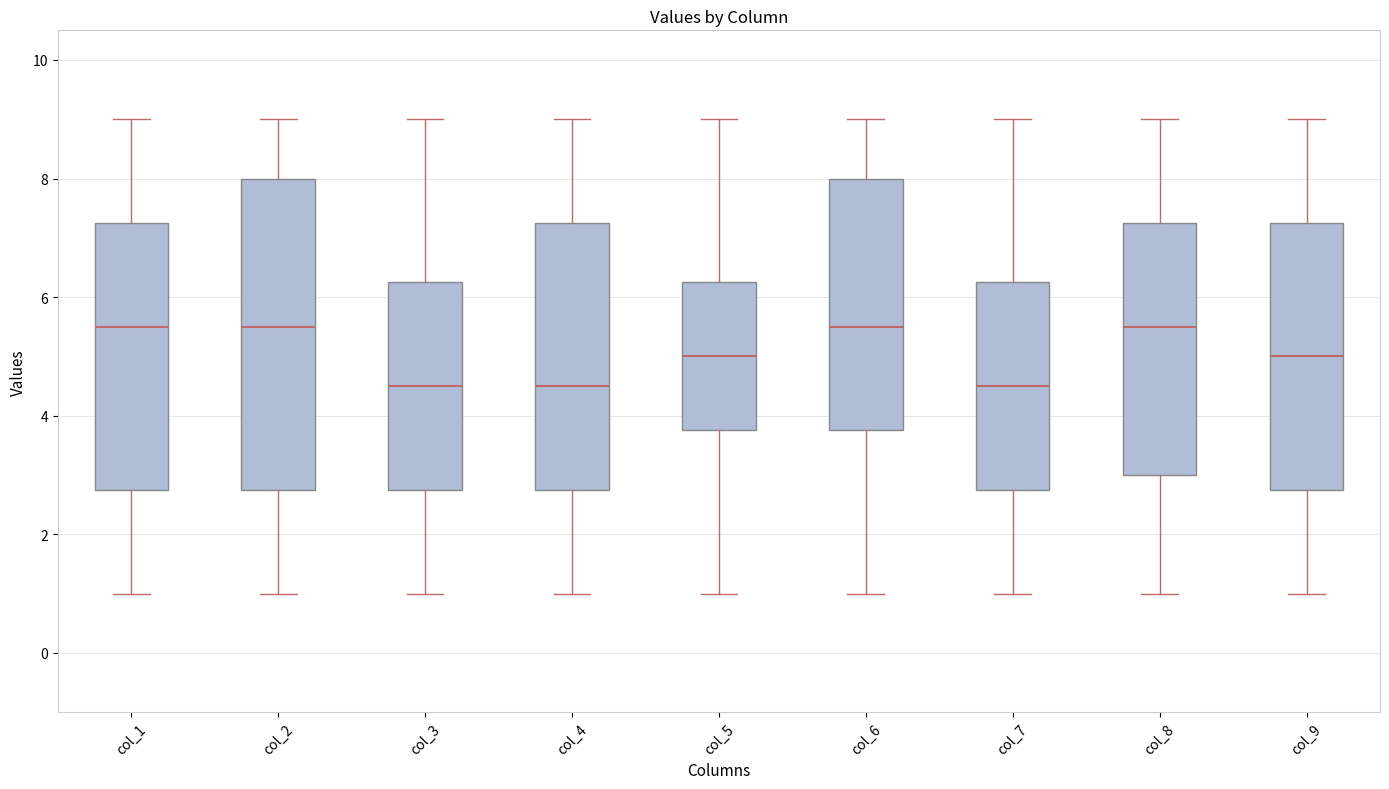

Reading left to right, transcribe this box plot: for each box, give where its median line is, the range the box spans, and where its two whiskers end, as read against the y-axis. The values are not printed on the chart, so give them approximately, as read against the axis.

col_1: median 5.6, box 2.8 to 7.2, whiskers 1.0 to 9.0
col_2: median 5.6, box 2.8 to 8.0, whiskers 1.0 to 9.0
col_3: median 4.6, box 2.8 to 6.2, whiskers 1.0 to 9.0
col_4: median 4.6, box 2.8 to 7.2, whiskers 1.0 to 9.0
col_5: median 5.0, box 3.8 to 6.2, whiskers 1.0 to 9.0
col_6: median 5.6, box 3.8 to 8.0, whiskers 1.0 to 9.0
col_7: median 4.6, box 2.8 to 6.2, whiskers 1.0 to 9.0
col_8: median 5.6, box 3.0 to 7.2, whiskers 1.0 to 9.0
col_9: median 5.0, box 2.8 to 7.2, whiskers 1.0 to 9.0